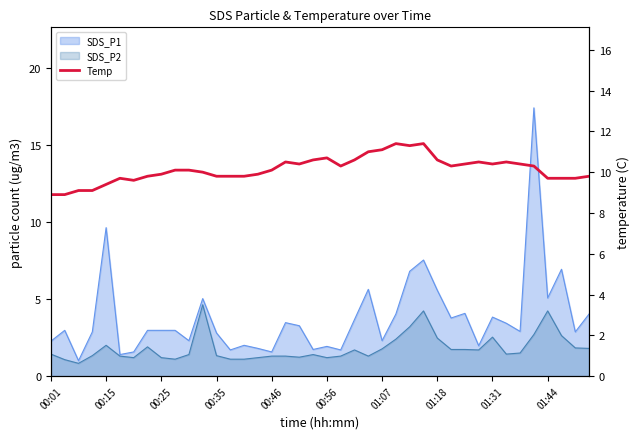

What is the sum of the values at 15 and 20?

20.6